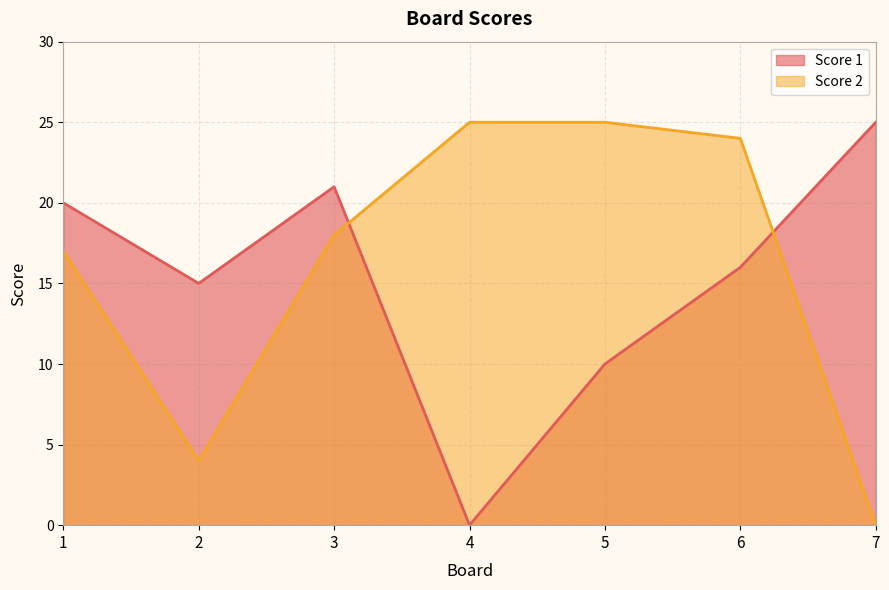

How many categories are shown in the chart?

7